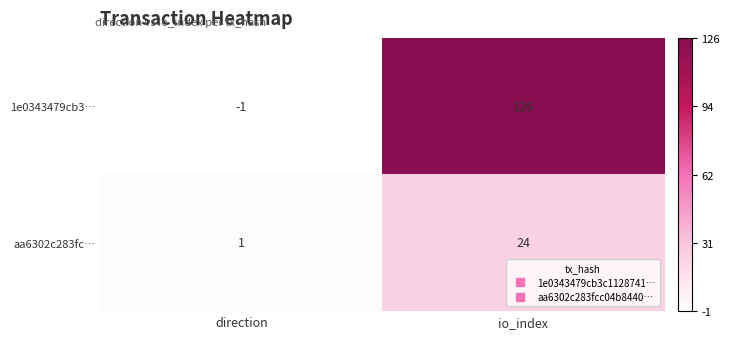

How many categories are shown in the chart?

2